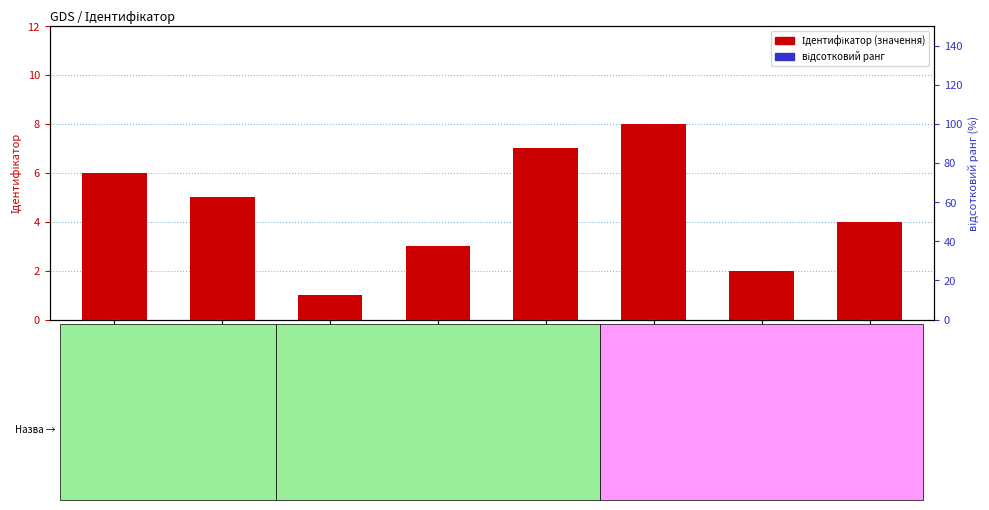

Which series has the widest spread of values?

Ідентифікатор